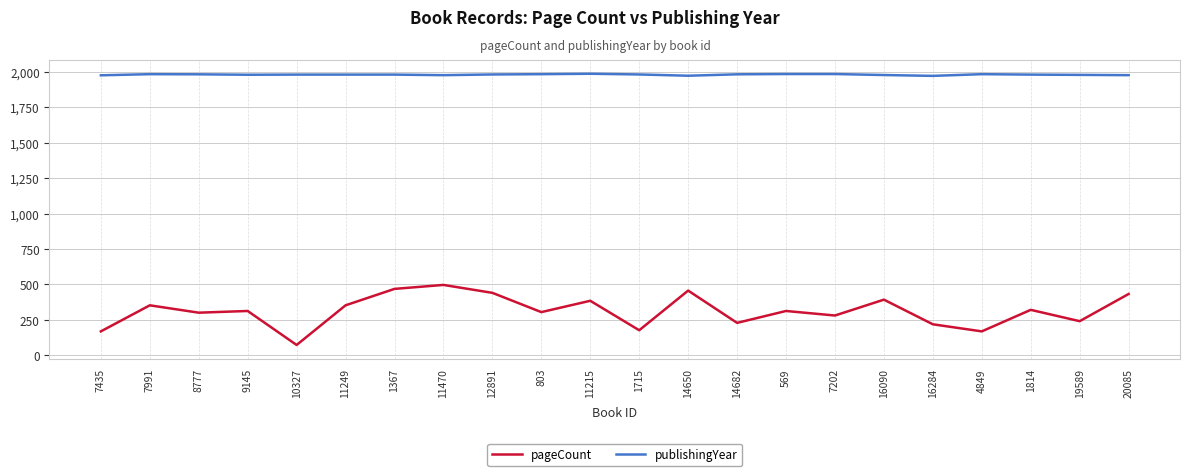

Is it true that publishingYear equals 449 at 1367?

False